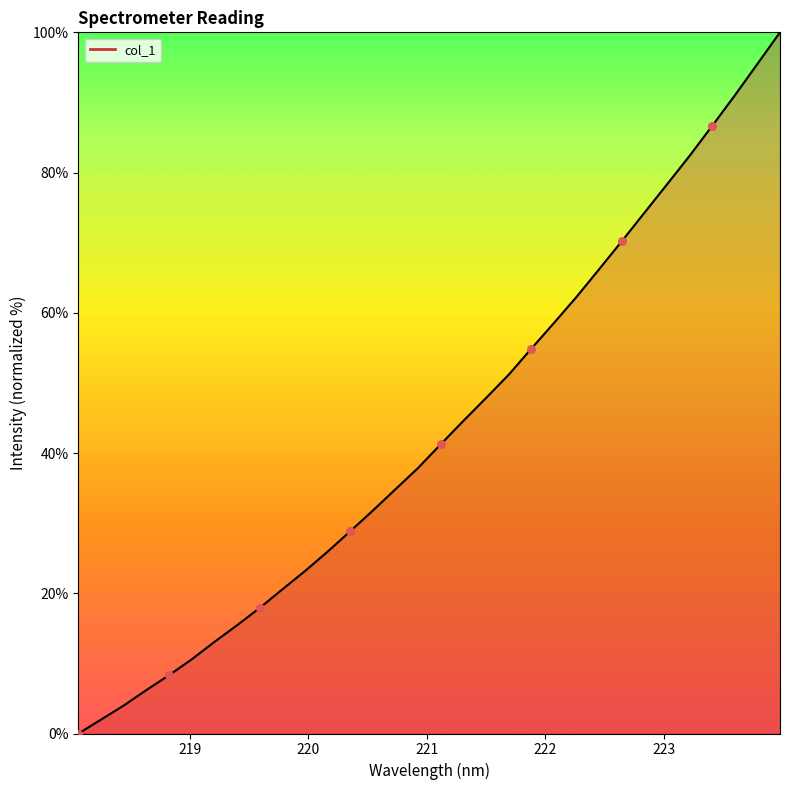

What is the greatest value displayed?

100.0